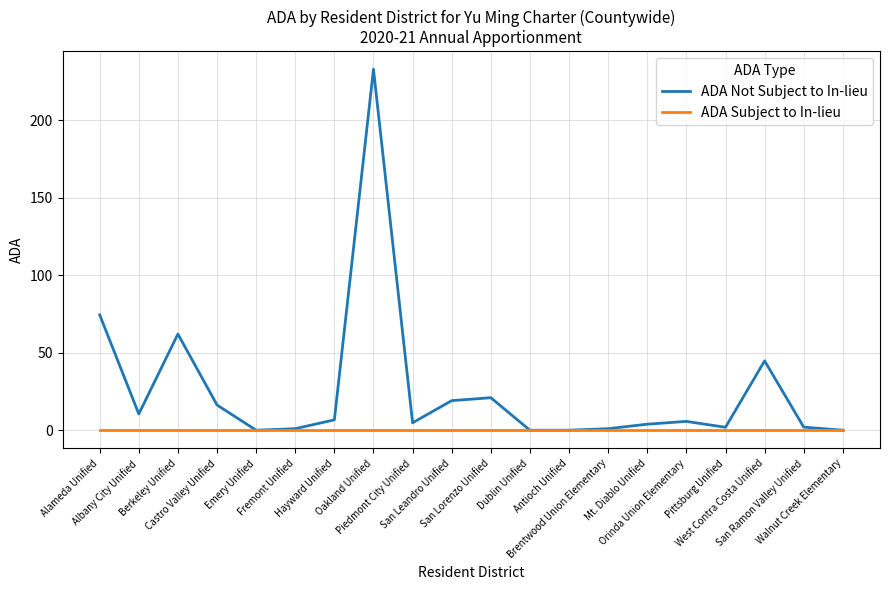

What is the sum of all ADA Not Subject to In-lieu values?

508.4